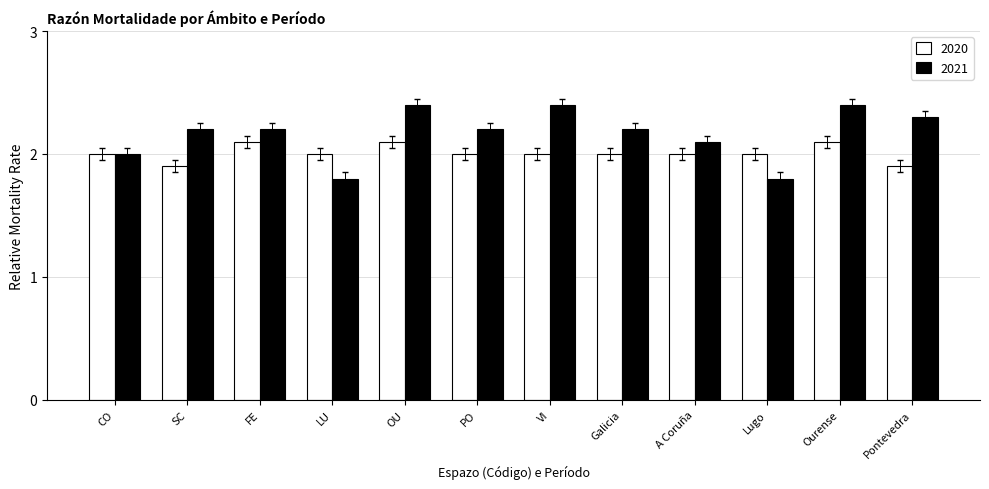

Reading left to right, list all the values displayed in this chart.

2020: 2.0	1.9	2.1	2.0	2.1	2.0	2.0	2.0	2.0	2.0	2.1	1.9
2021: 2.0	2.2	2.2	1.8	2.4	2.2	2.4	2.2	2.1	1.8	2.4	2.3